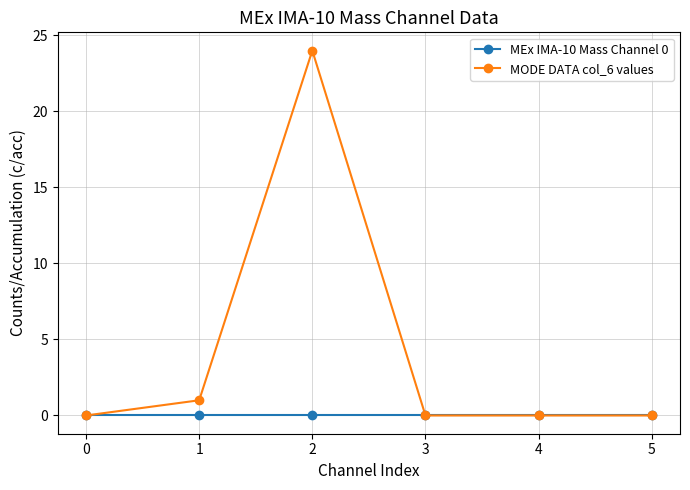

True or false: MEx IMA-10 Mass Channel 0 has a value of 0 at 2.

True